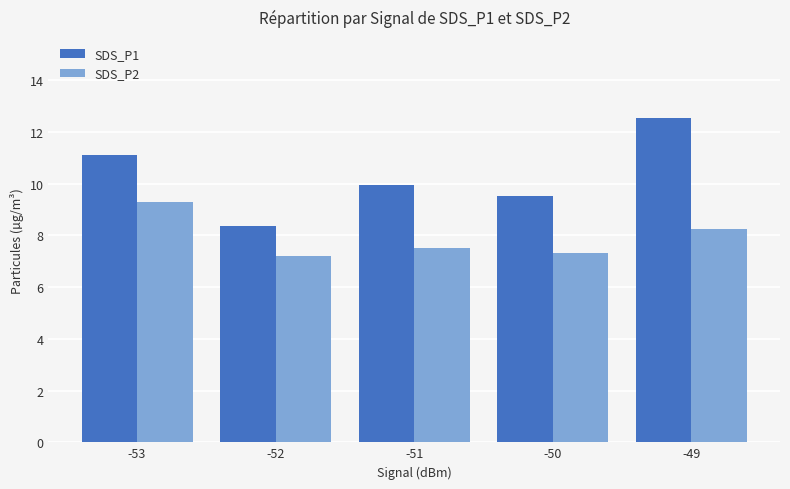

How many groups of bars are there?

5